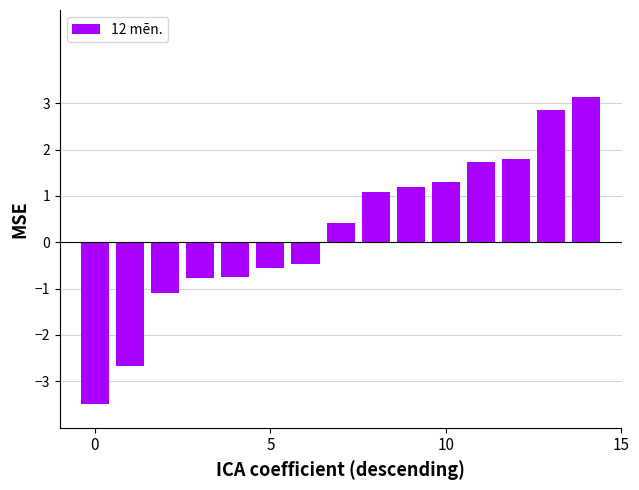

What is the smallest value displayed?

-3.5